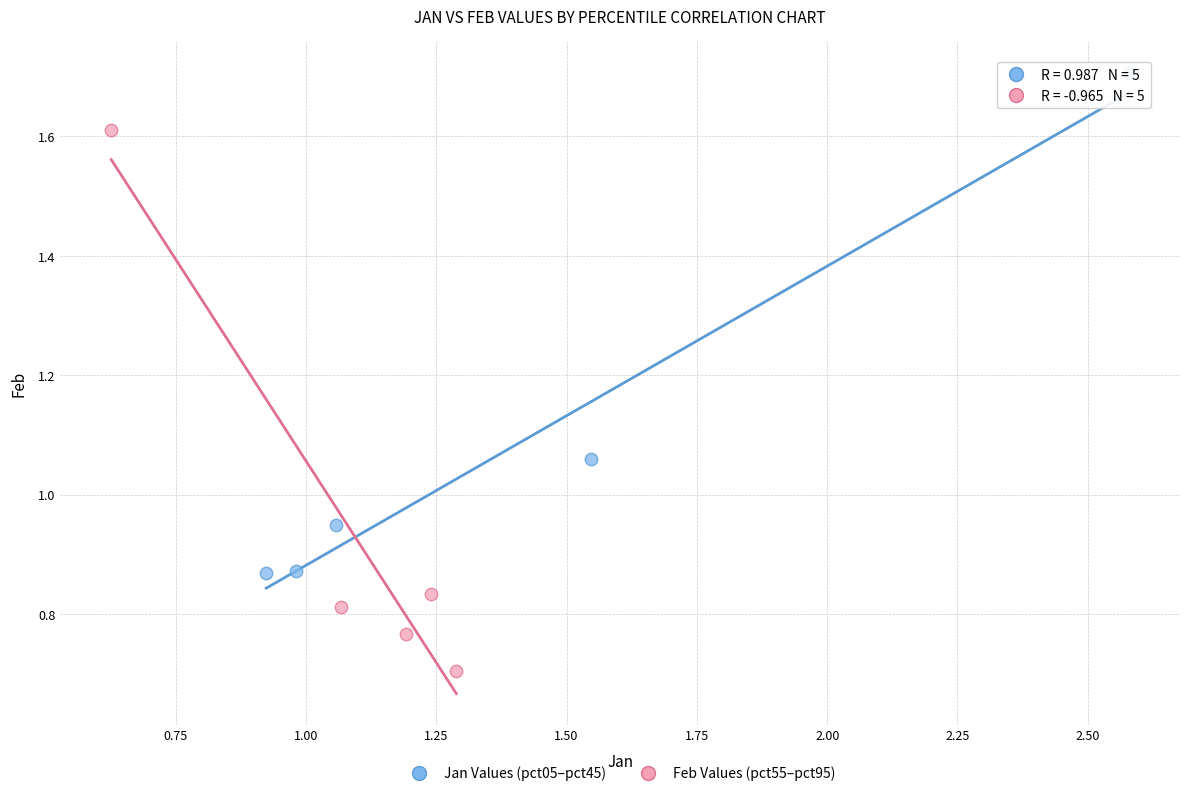

Which series contains the lowest Y value?

Feb Values (pct55–pct95)